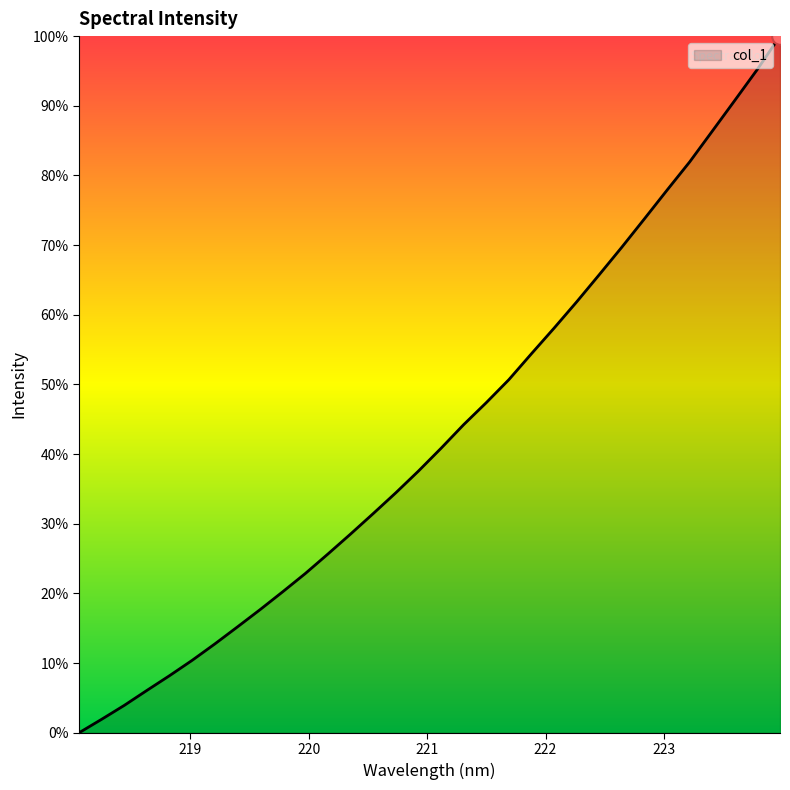

What is the maximum value shown in the chart?

100.0